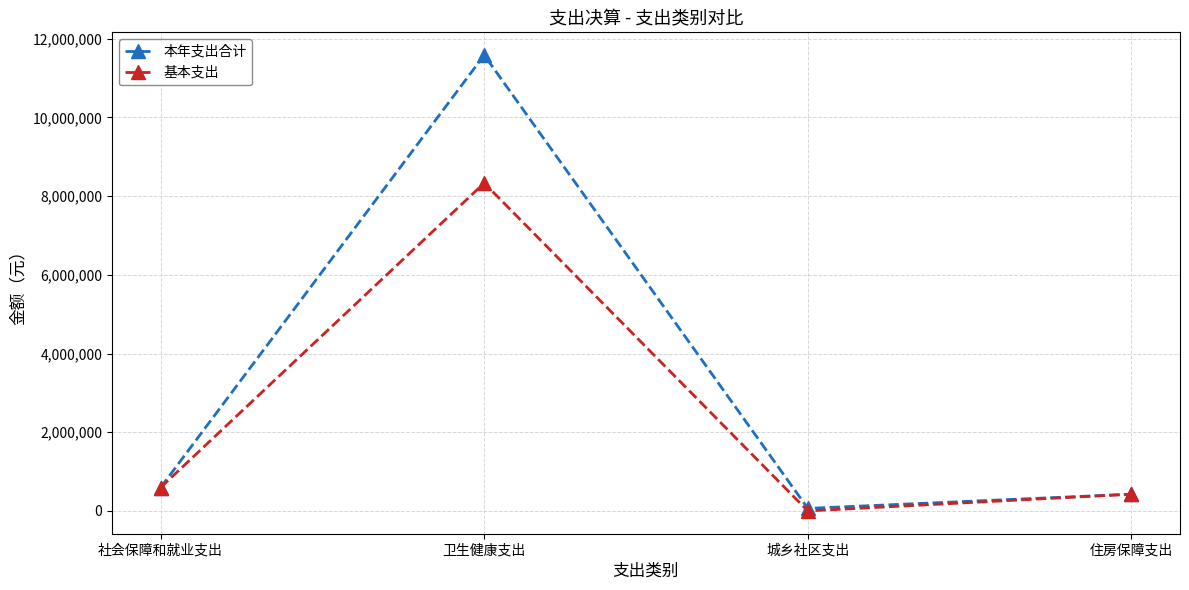

What is the difference between the 本年支出合计 values at 社会保障和就业支出 and 住房保障支出?

167776.9